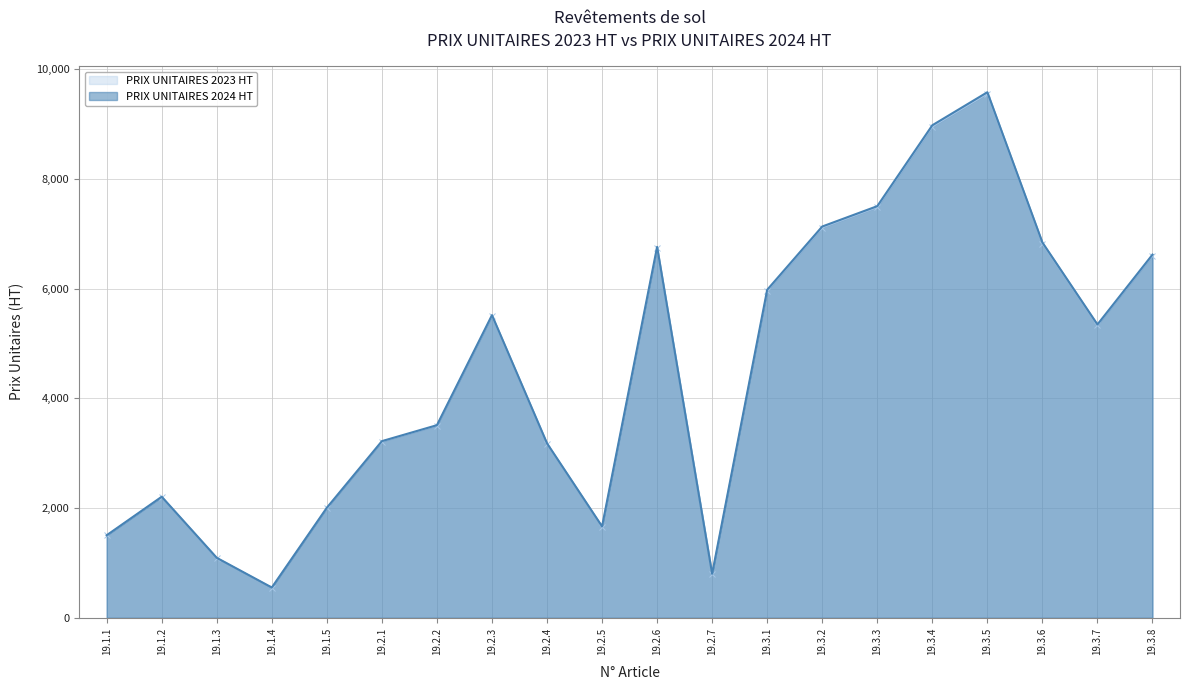

Reading left to right, extract all data points from this chart.

PRIX UNITAIRES 2023 HT: 1500	2200	1090	550	2000	3210	3500	5500	3170	1660	6740	800	5960	7110	7480	8950	9550	6820	5330	6600
PRIX UNITAIRES 2024 HT: 1504	2206	1093	552	2006	3219	3510	5515	3179	1665	6759	802	5977	7130	7501	8975	9577	6839	5345	6618